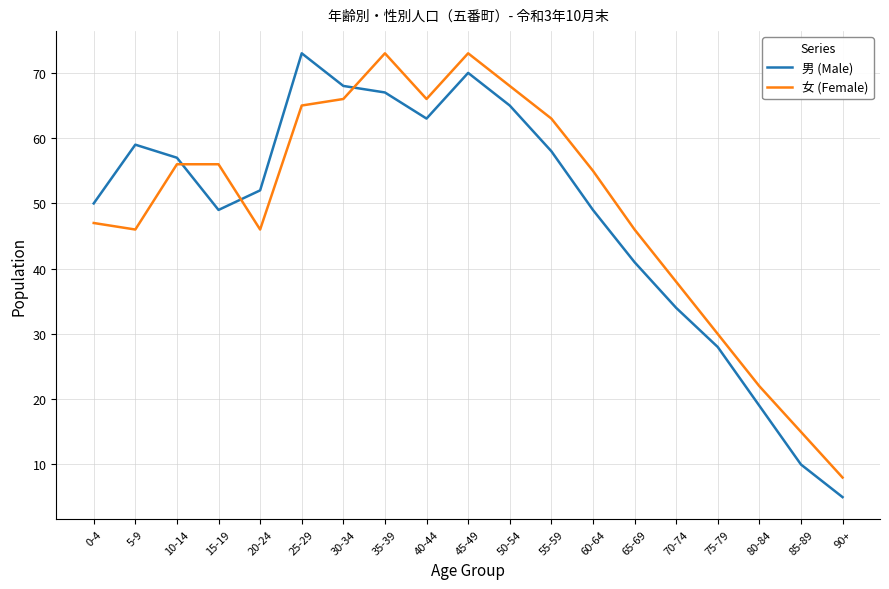

Reading left to right, transcribe all the data shown in this chart.

男 (Male): 50	59	57	49	52	73	68	67	63	70	65	58	49	41	34	28	19	10	5
女 (Female): 47	46	56	56	46	65	66	73	66	73	68	63	55	46	38	30	22	15	8